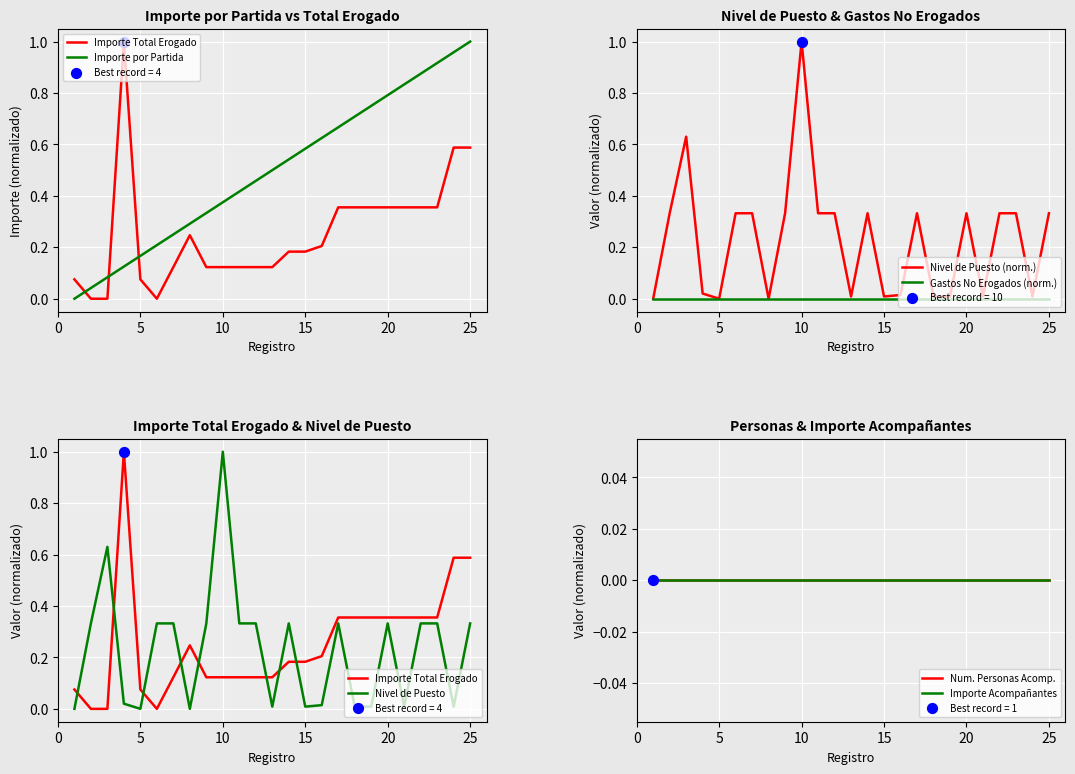

At which label does Nivel de Puesto (norm.) reach its peak?

10